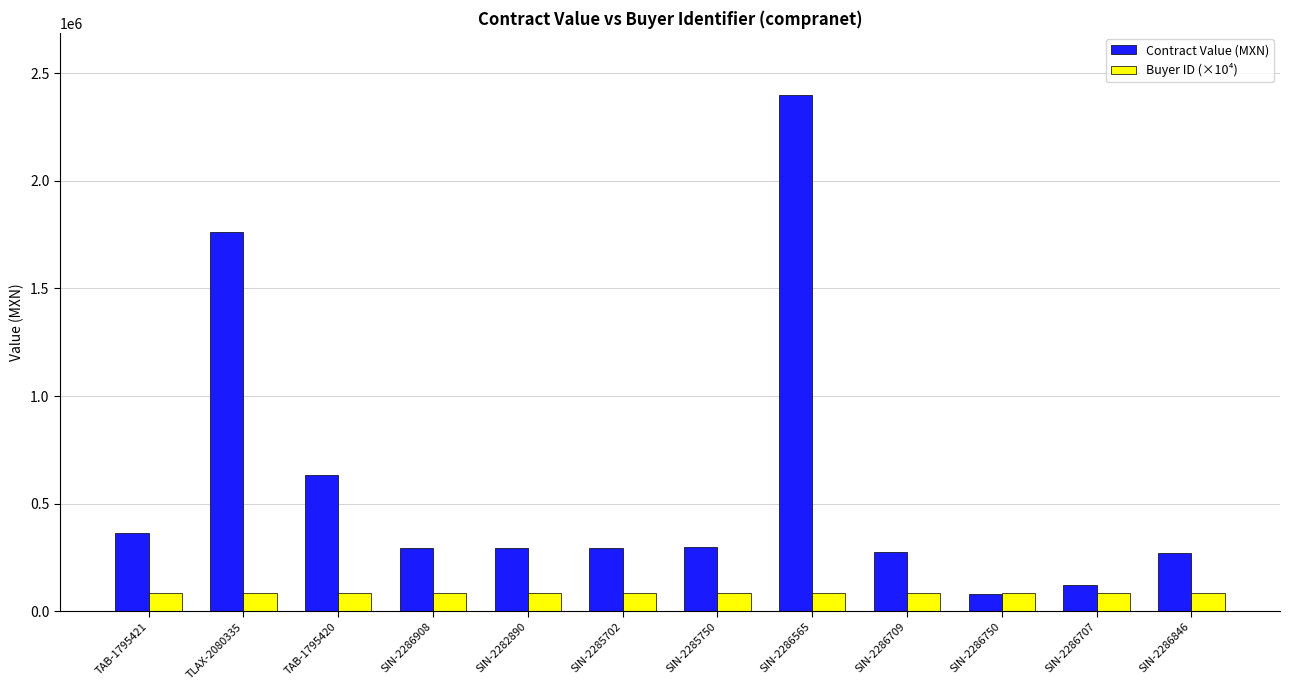

What is the average value of the Buyer ID (×10⁴) series?

82568.2